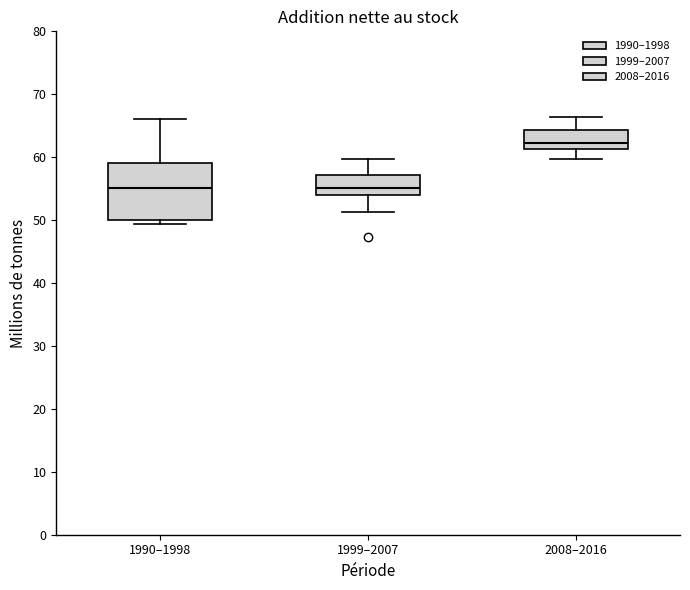

Reading left to right, transcribe this box plot: for each box, give where its median line is, the range the box spans, and where its two whiskers end, as read against the y-axis. The values are not printed on the chart, so give them approximately, as read against the axis.

1990–1998: median 55, box 50 to 59, whiskers 49 to 66
1999–2007: median 55, box 54 to 57, whiskers 51 to 60
2008–2016: median 62, box 61 to 64, whiskers 60 to 66